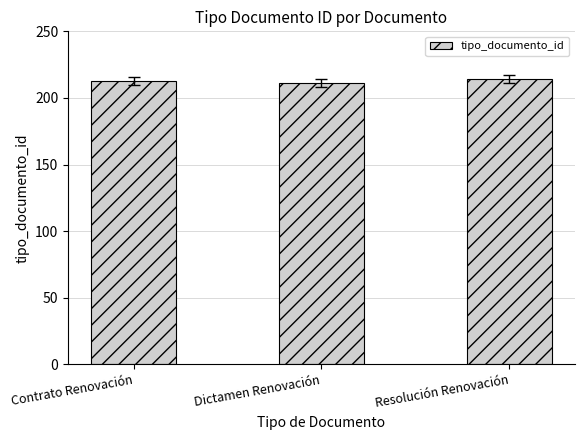

True or false: the data shows 371 at Contrato Renovación.

False